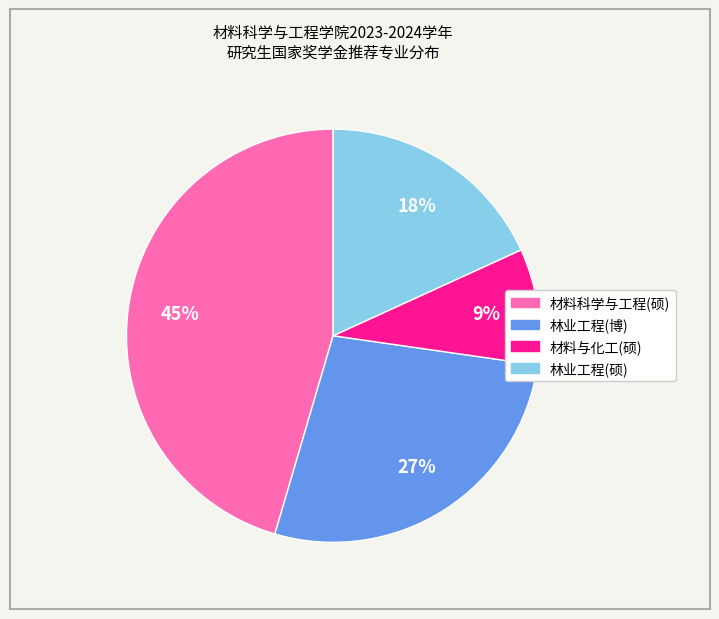

To the nearest percent, what is the difference between the largest and smallest slice percentages?

36%